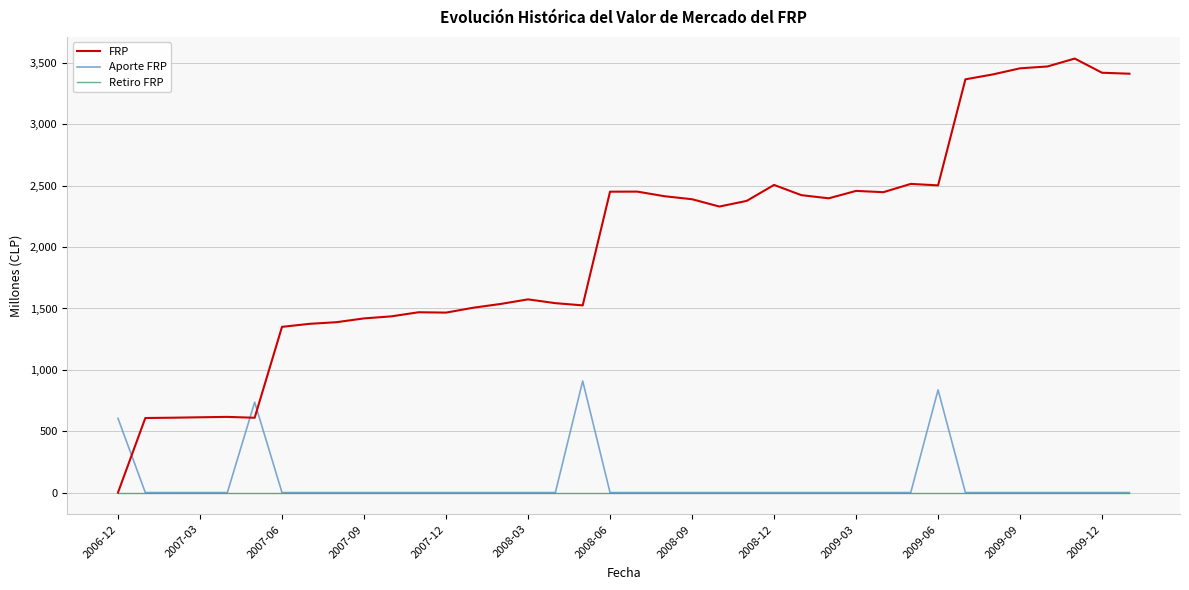

What is the maximum value shown in the chart?

3536.2